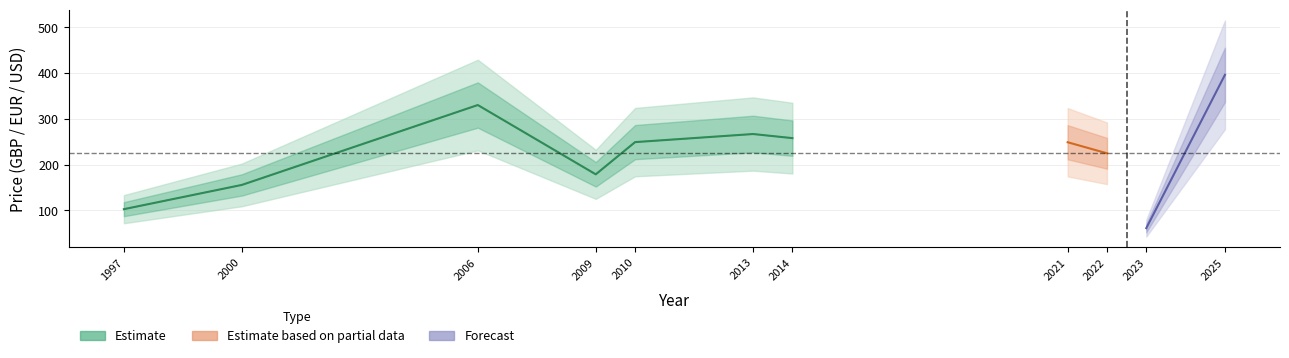

True or false: avg_price_pdf has a value of 621.9 at 2021.

False